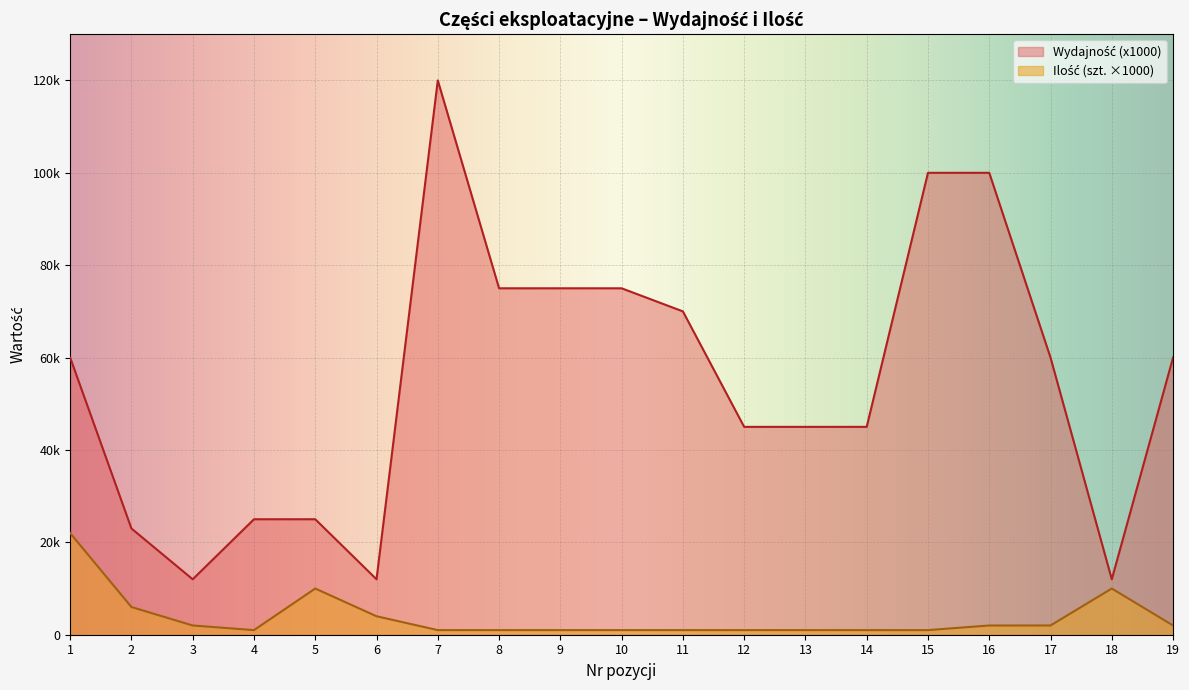

Does the chart display data point markers on the line(s)?

No